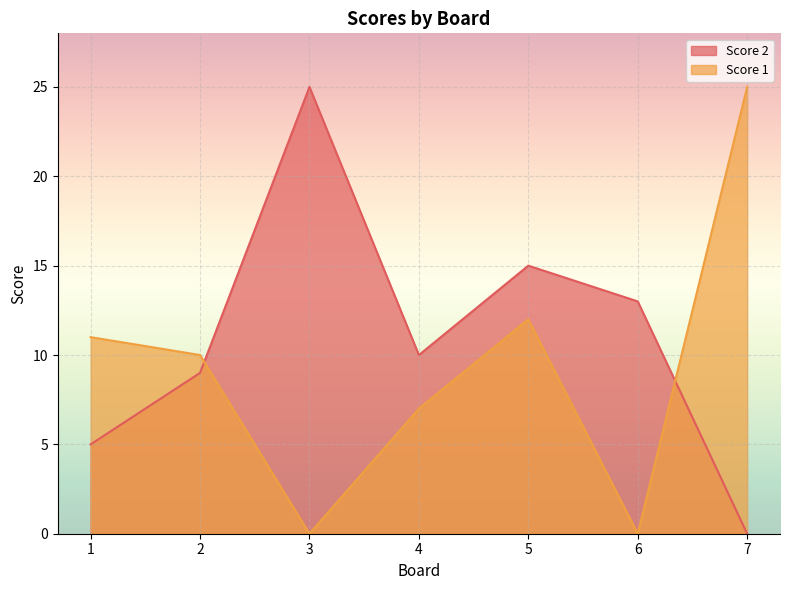

Which series ends up on top after the final intersection of Score 1 and Score 2?

Score 1